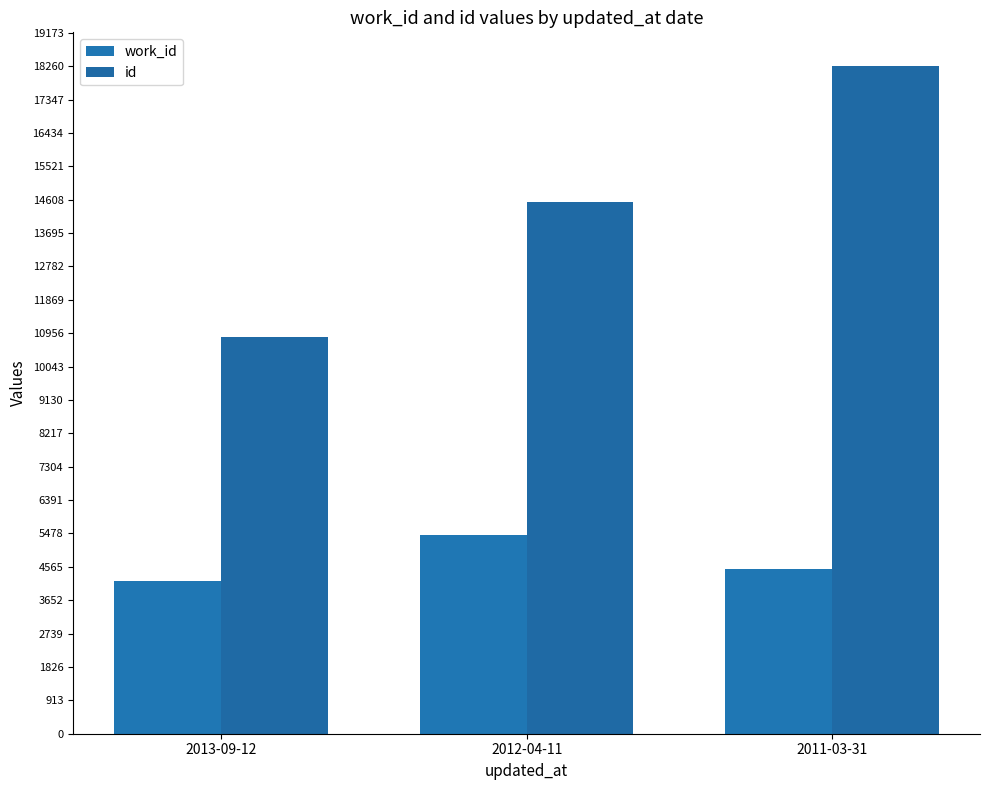

How many bars are there in total?

6